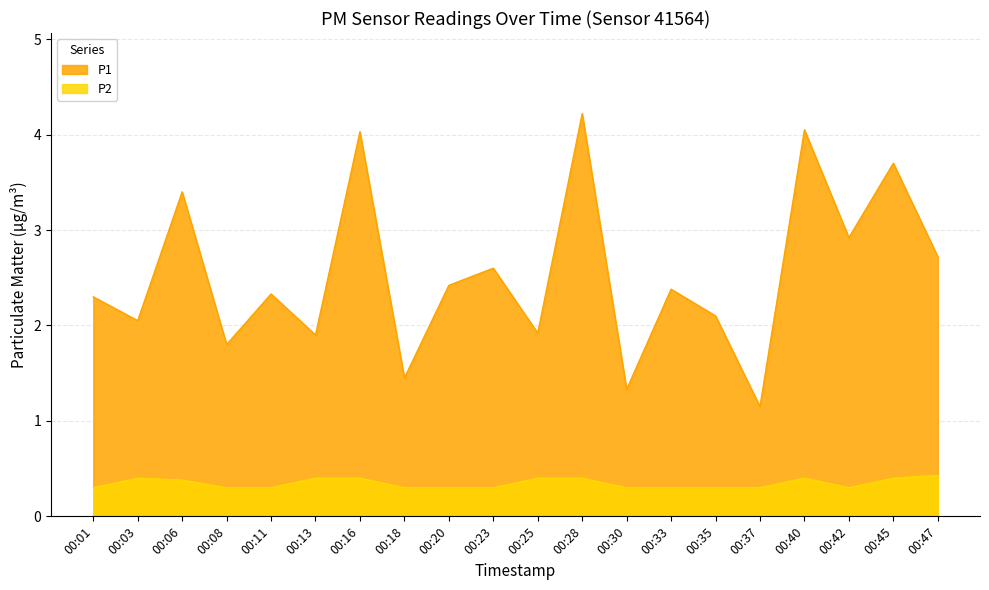

Reading left to right, list all the values displayed in this chart.

P1: 00:01=2.3	00:03=2.0	00:06=3.4	00:08=1.8	00:11=2.3	00:13=1.9	00:16=4.0	00:18=1.4	00:20=2.4	00:23=2.6	00:25=1.9	00:28=4.2	00:30=1.3	00:33=2.4	00:35=2.1	00:37=1.1	00:40=4.0	00:42=2.9	00:45=3.7	00:47=2.7
P2: 00:01=0.3	00:03=0.4	00:06=0.4	00:08=0.3	00:11=0.3	00:13=0.4	00:16=0.4	00:18=0.3	00:20=0.3	00:23=0.3	00:25=0.4	00:28=0.4	00:30=0.3	00:33=0.3	00:35=0.3	00:37=0.3	00:40=0.4	00:42=0.3	00:45=0.4	00:47=0.4